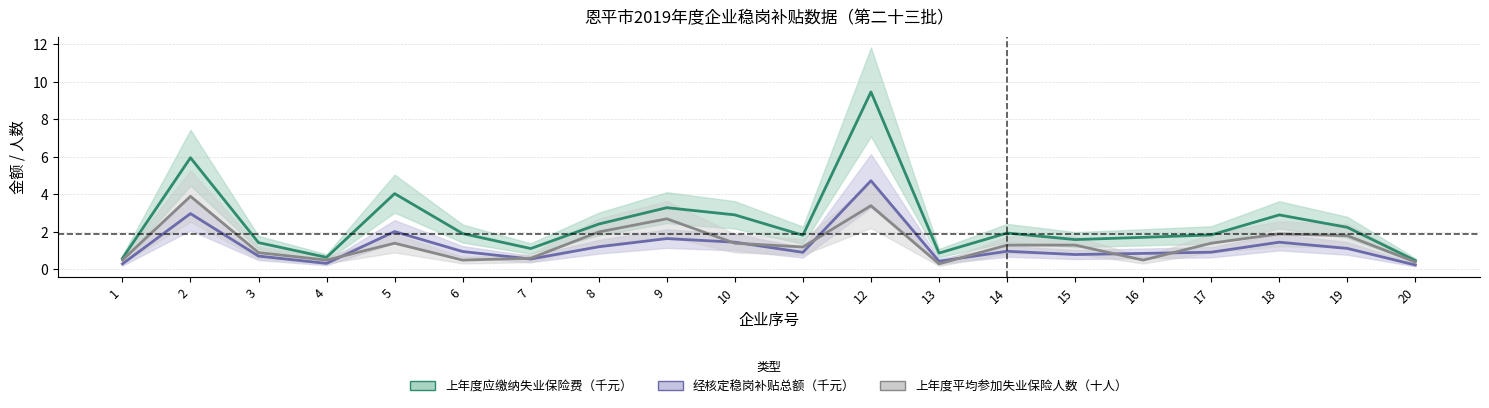

Which category has the lowest value in the 上年度平均参加失业保险人数 series?

13